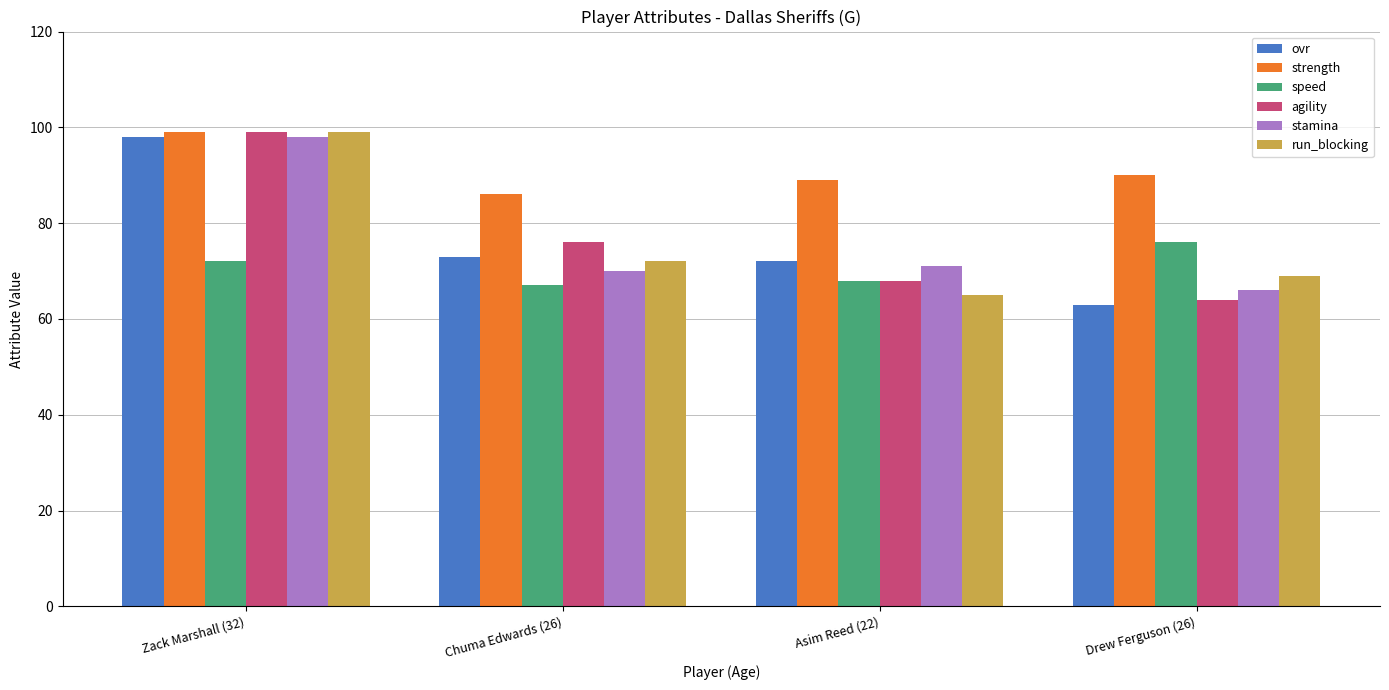

Read the strength value at Asim Reed (22).

89